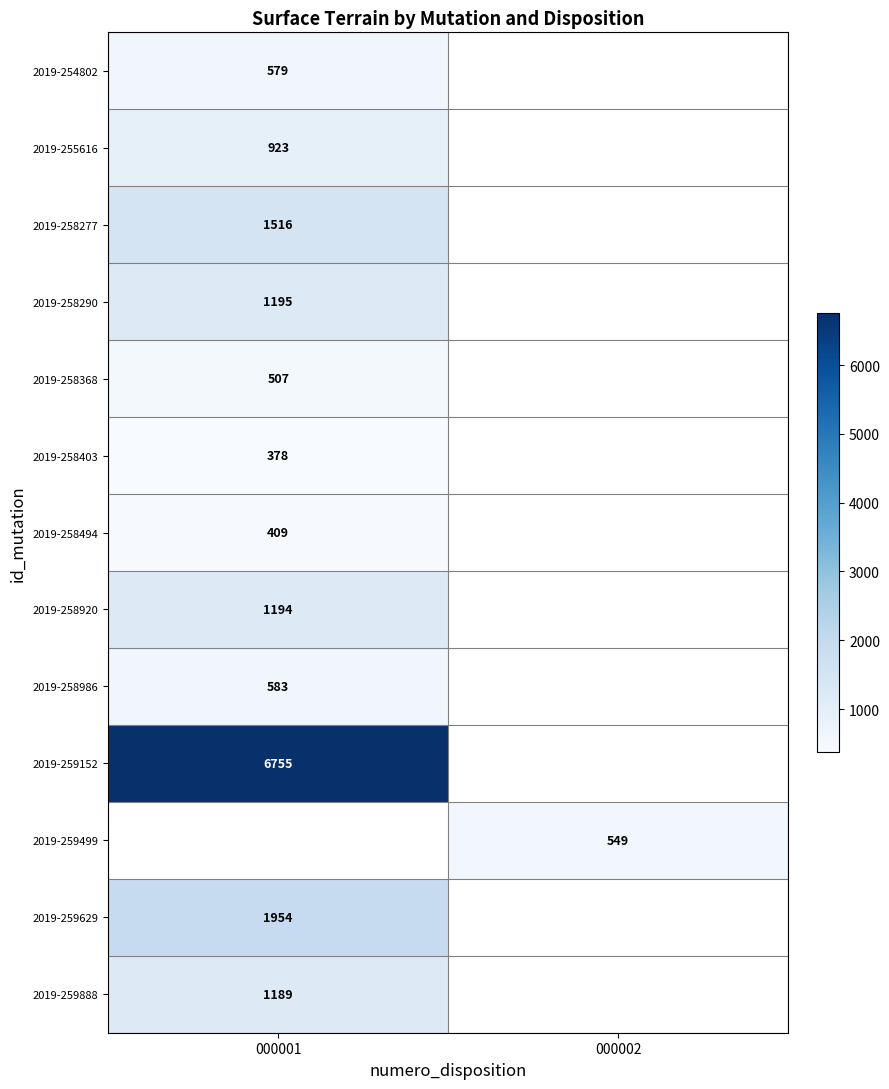

Is it true that 2019-258277 equals 2493 at 000001?

False